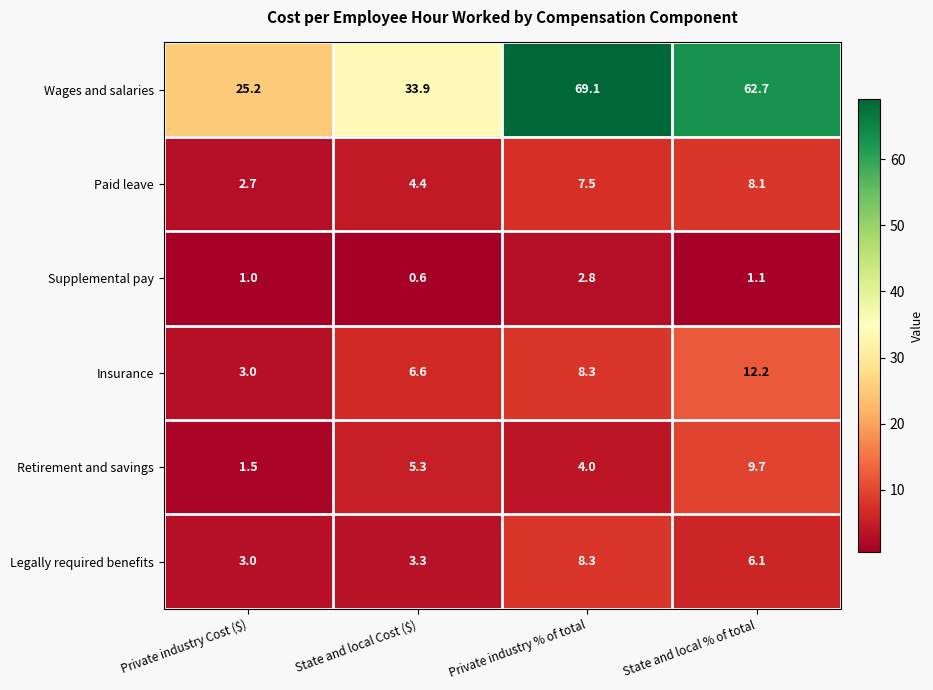

What is the difference between the maximum and second lowest values in the Legally required benefits series?

5.0